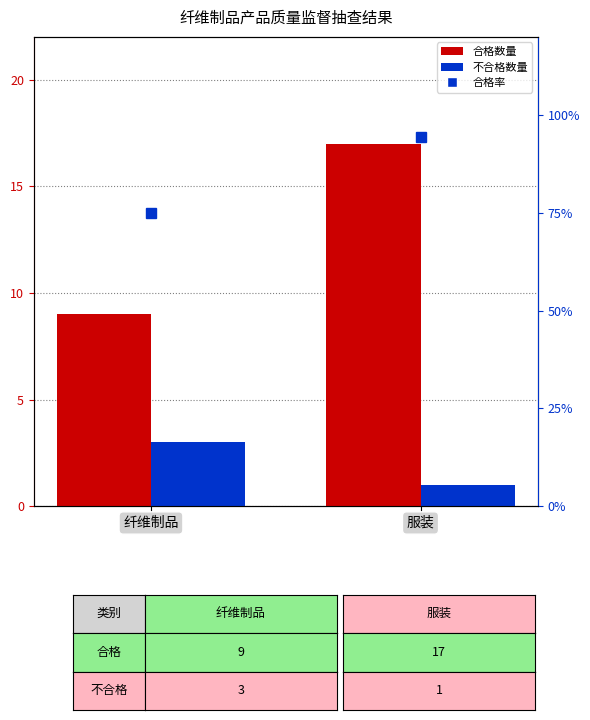

The value of 合格数量 at 纤维制品 is 9.0. True or false?

True